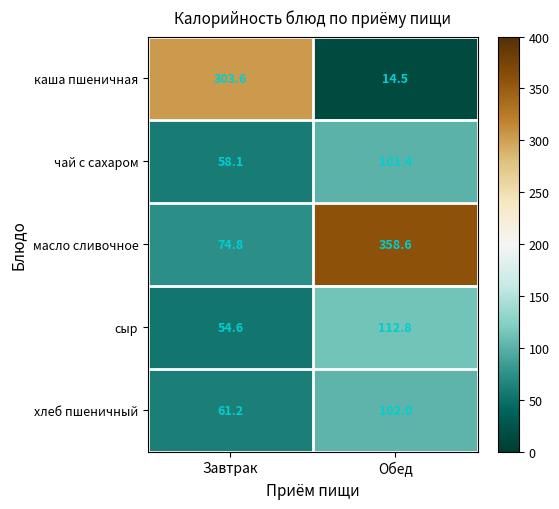

True or false: сыр has a value of 148.4 at Обед.

False